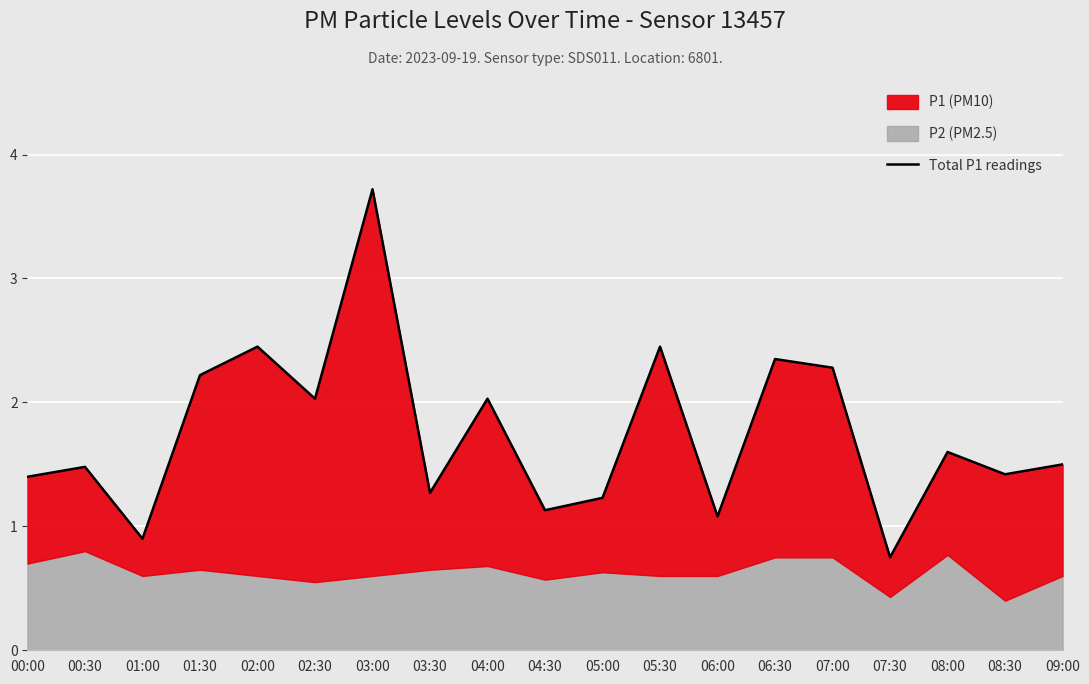

How many categories are shown in the chart?

19